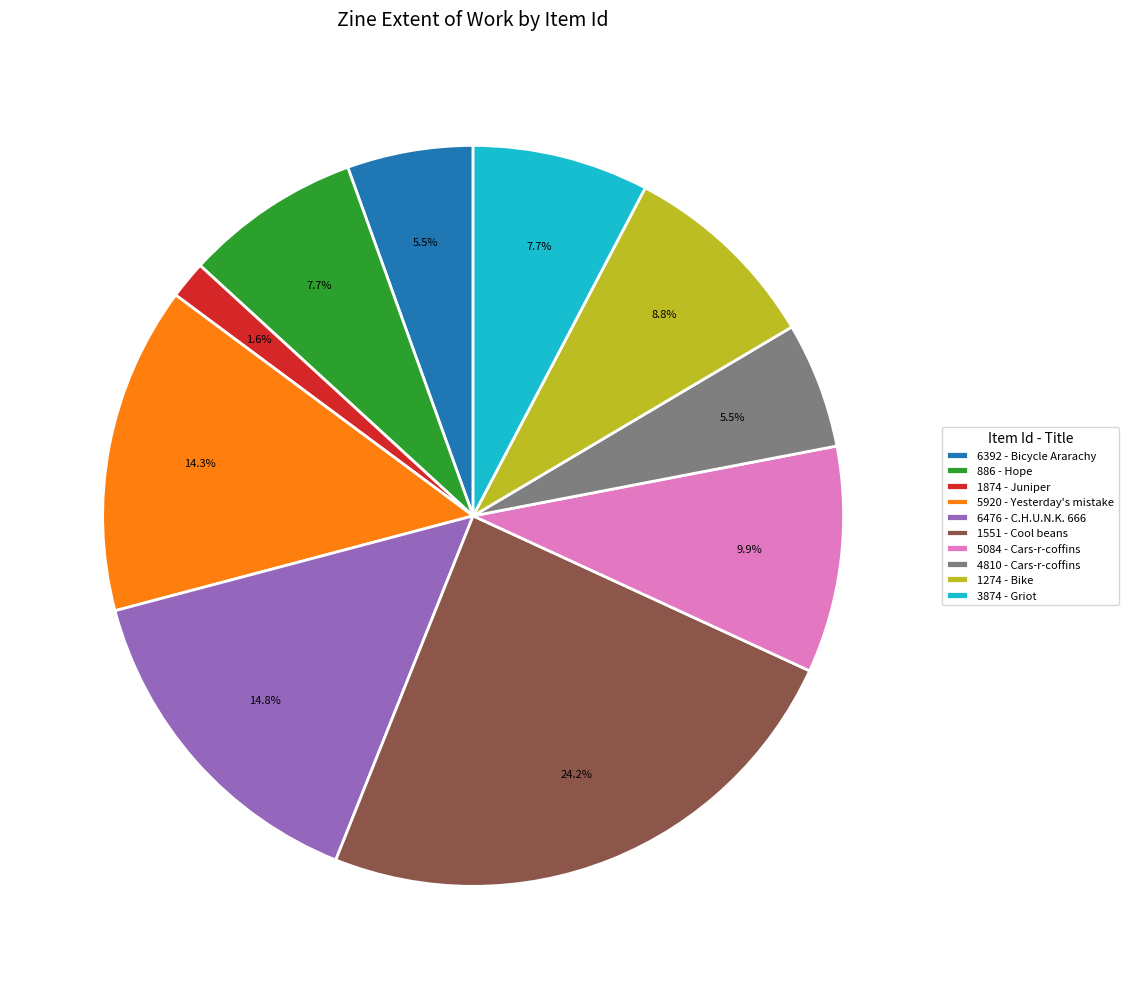

True or false: 1274 - Bike accounts for 9% of the total.

True